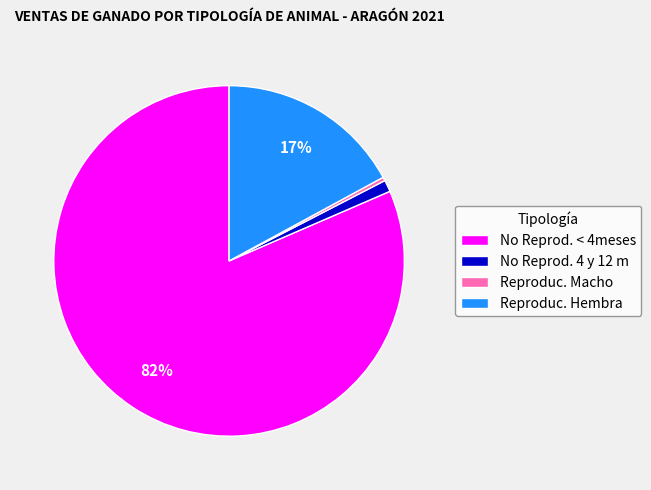

Is Reproduc. Macho the majority of the pie?

No